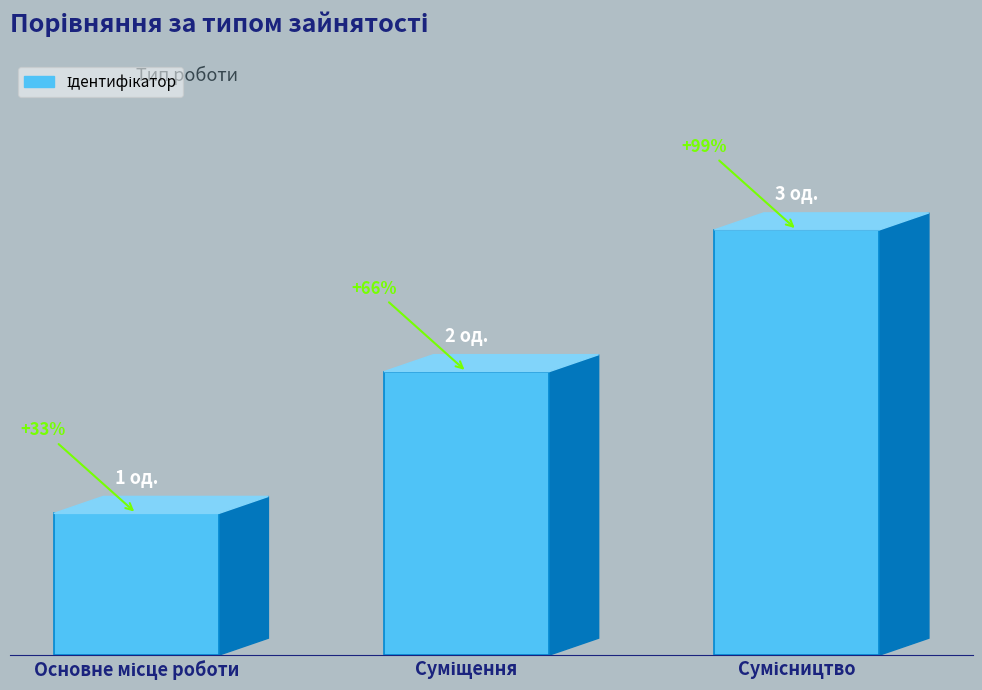

What is the smallest value displayed?

1